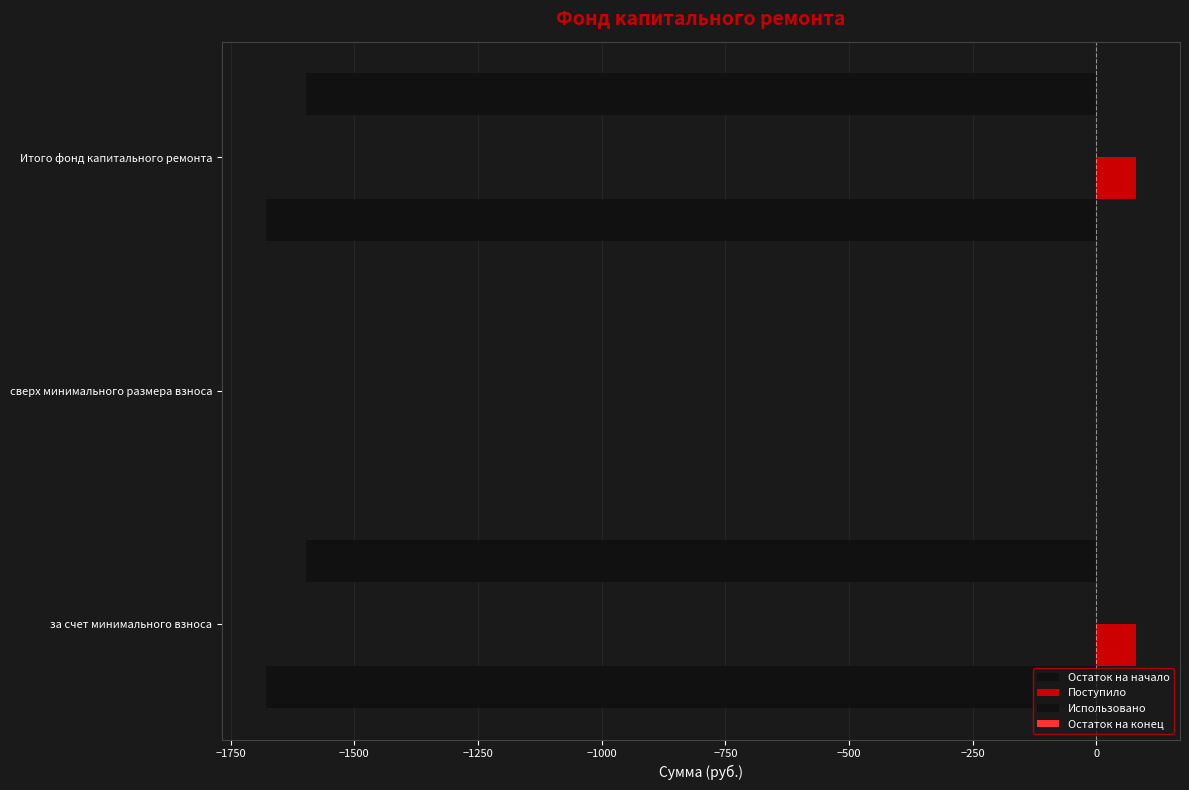

What is the value of the Поступило bar at the 3rd from the left?

81.0